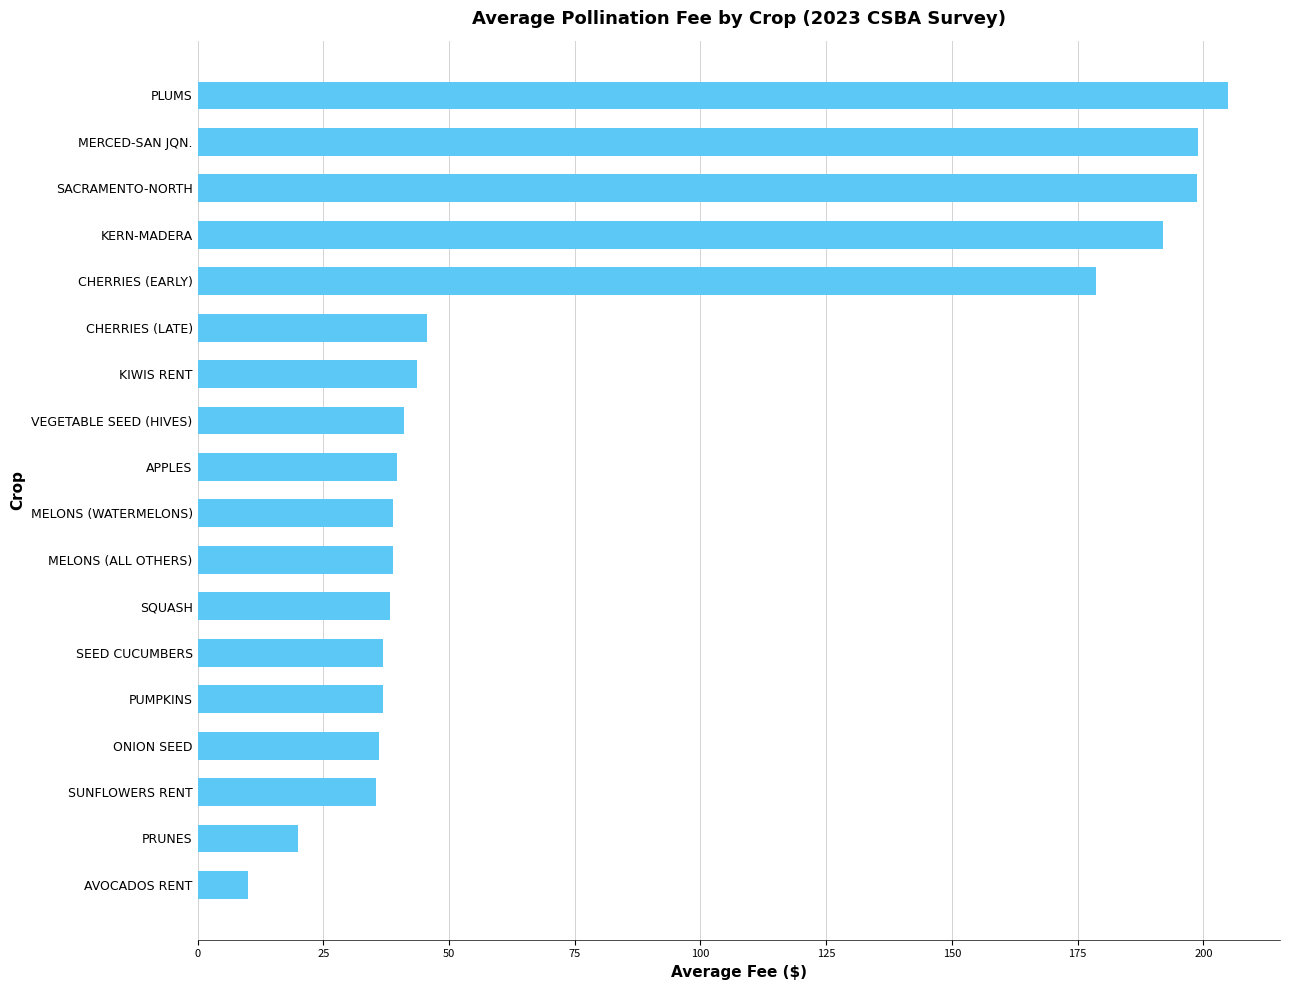

Does the chart contain any negative values?

No